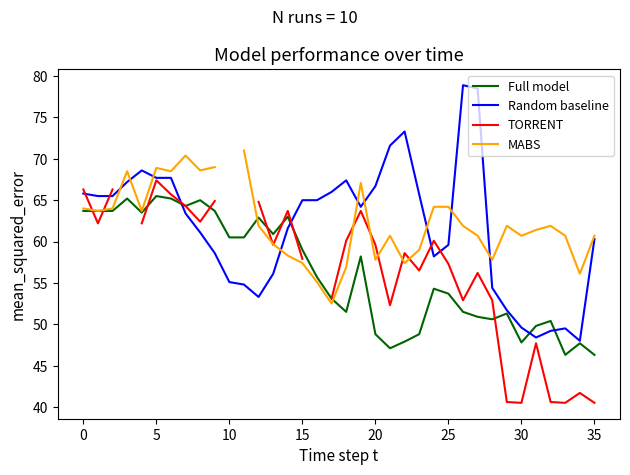

The value of TORRENT at 14 is 63.7. True or false?

True